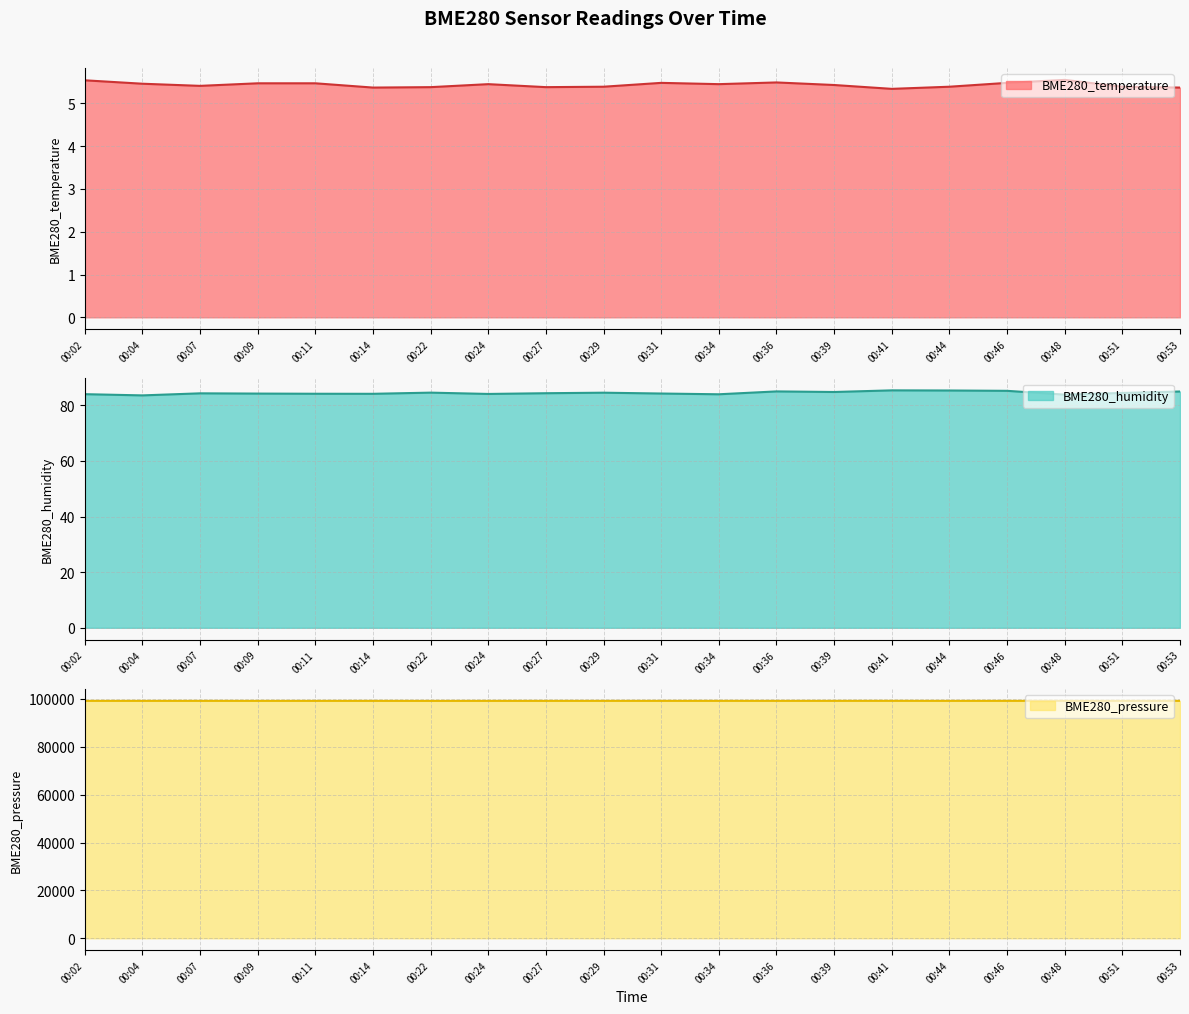

True or false: BME280_pressure has a value of 99179.6 at 00:41.

True